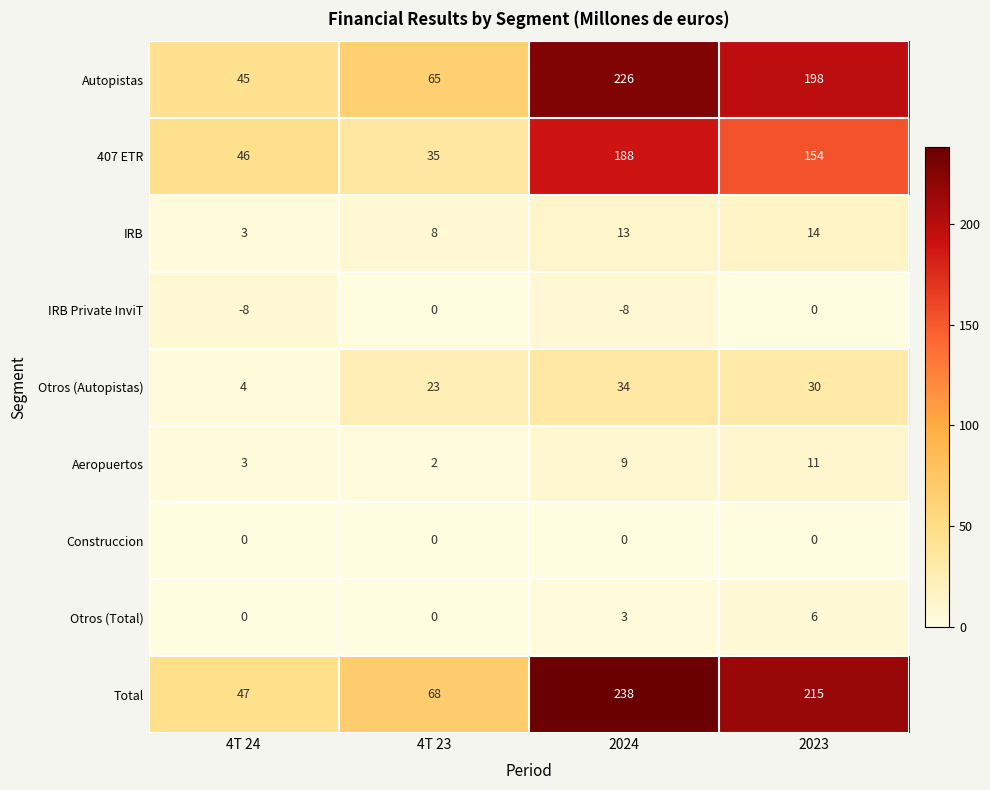

At which label is Total closest to 142?

2023